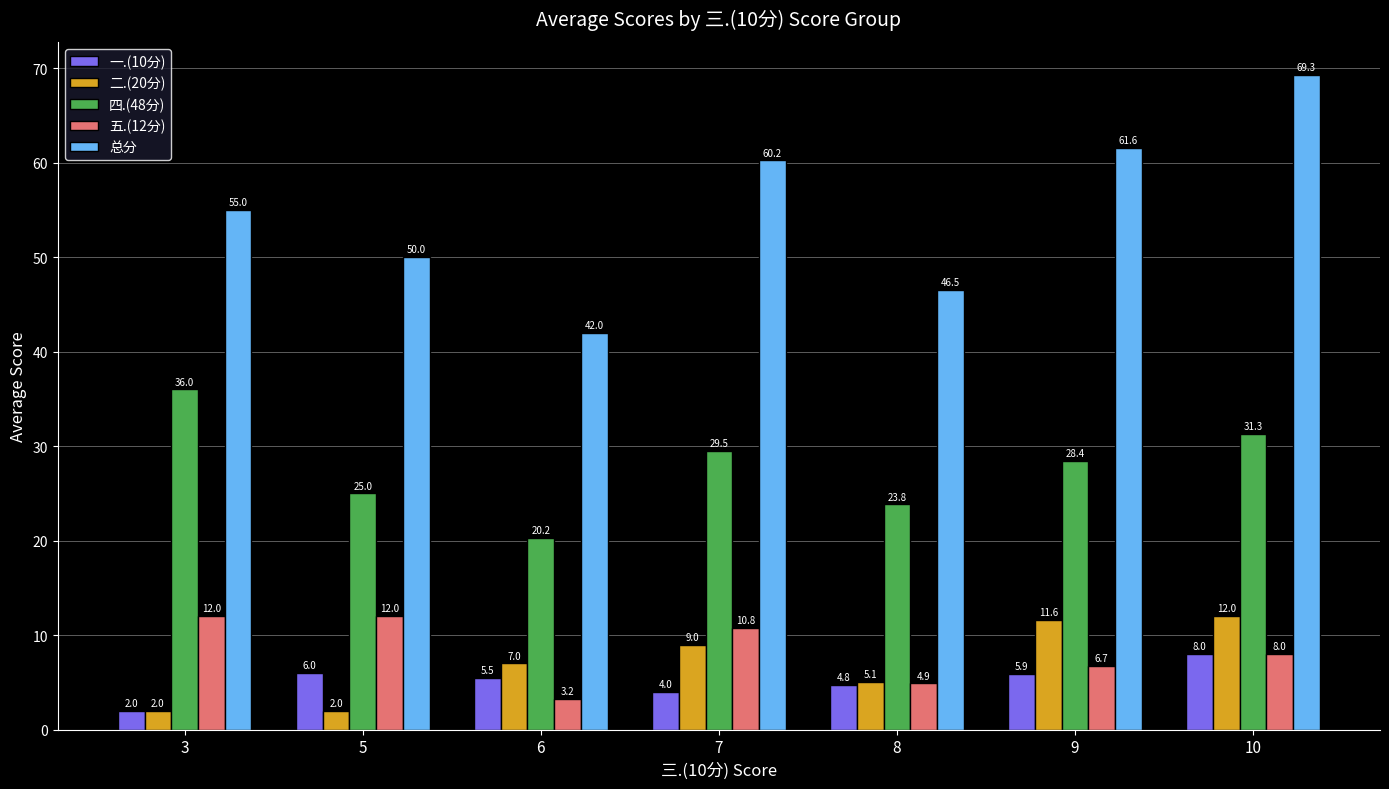

What is the minimum value shown in the chart?

2.0